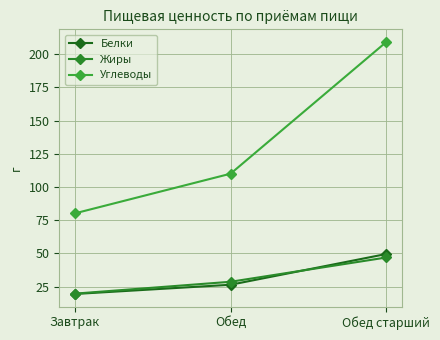

What is the difference between the maximum and second lowest values in the Жиры series?

18.3